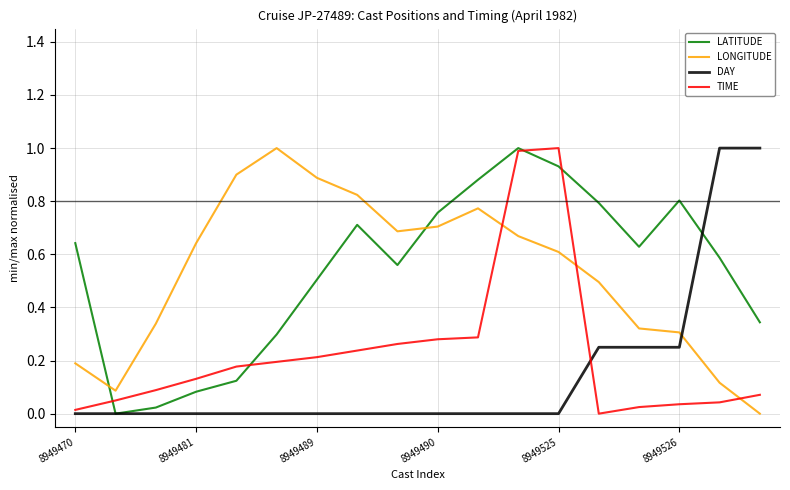

What is the highest value of the LONGITUDE series?

1.0